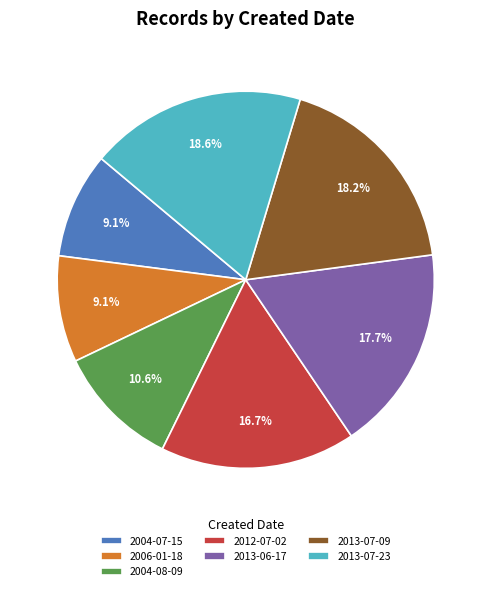

Is 2004-08-09 the majority of the pie?

No